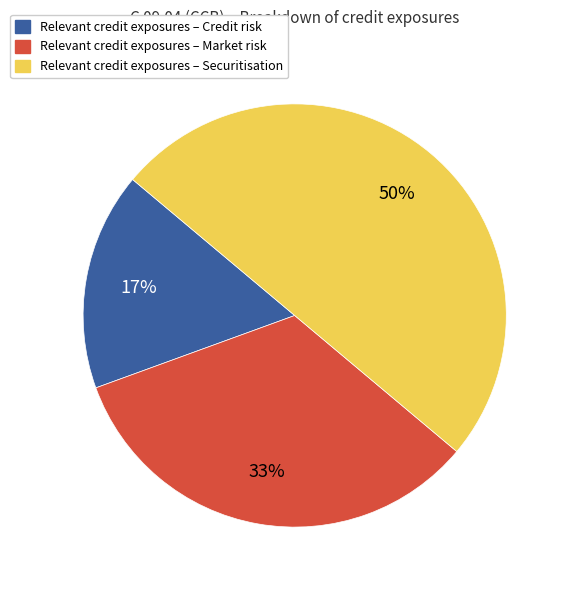

To the nearest percent, what is the difference between the Relevant credit exposures – Credit risk and Relevant credit exposures – Securitisation slice percentages?

33%